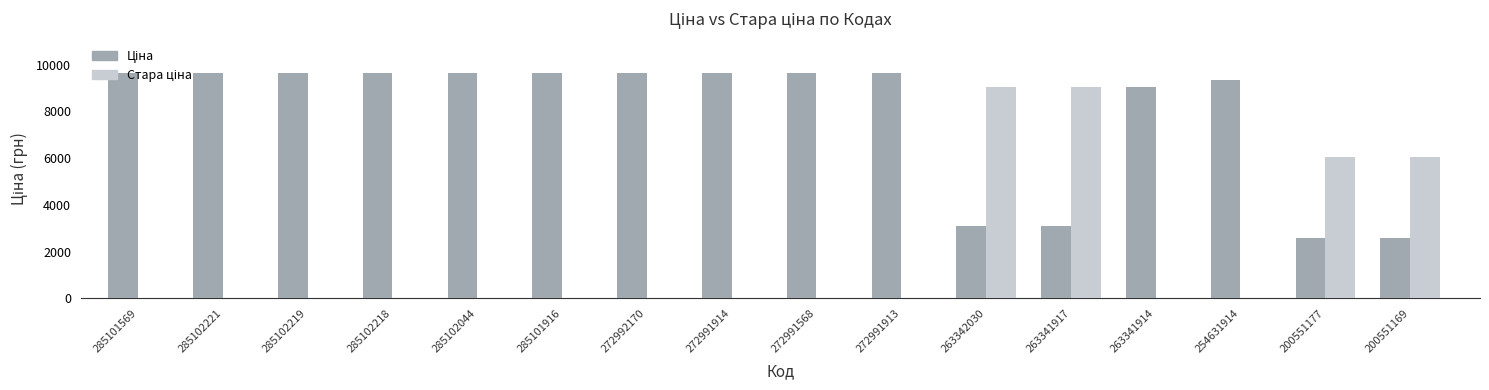

What is the total value across all series at 285102218?

9664.7